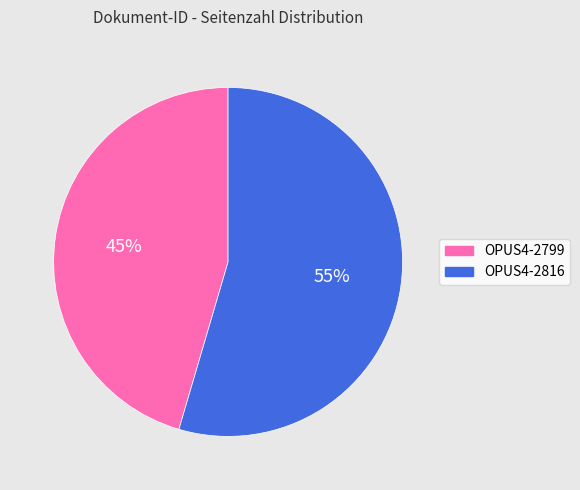

Is there any slice that represents more than half of the pie?

Yes